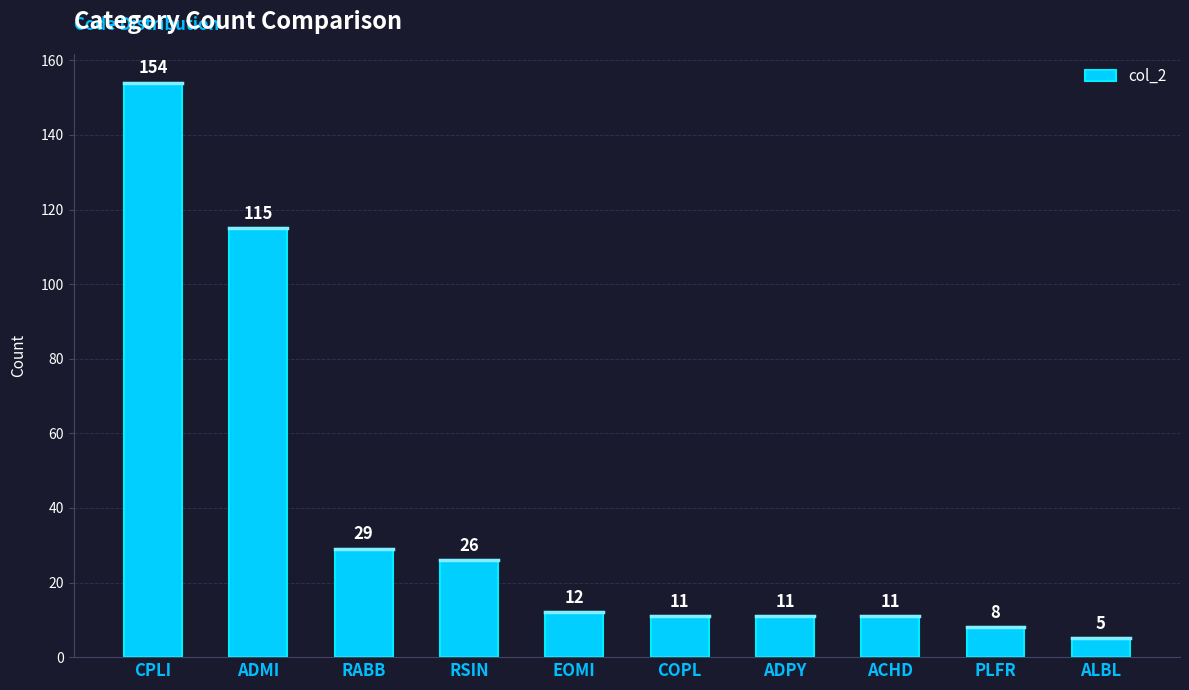

Which label corresponds to the smallest value in the chart?

ALBL